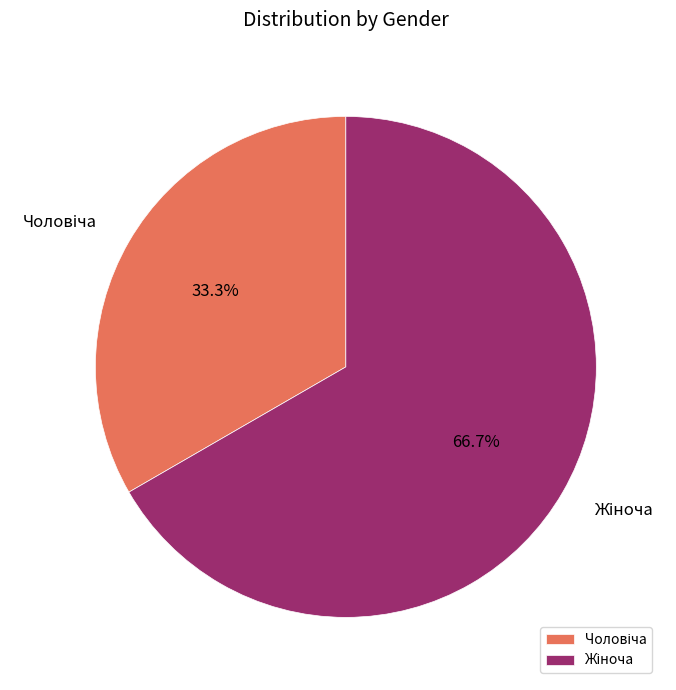

Count the number of slices in the pie.

2